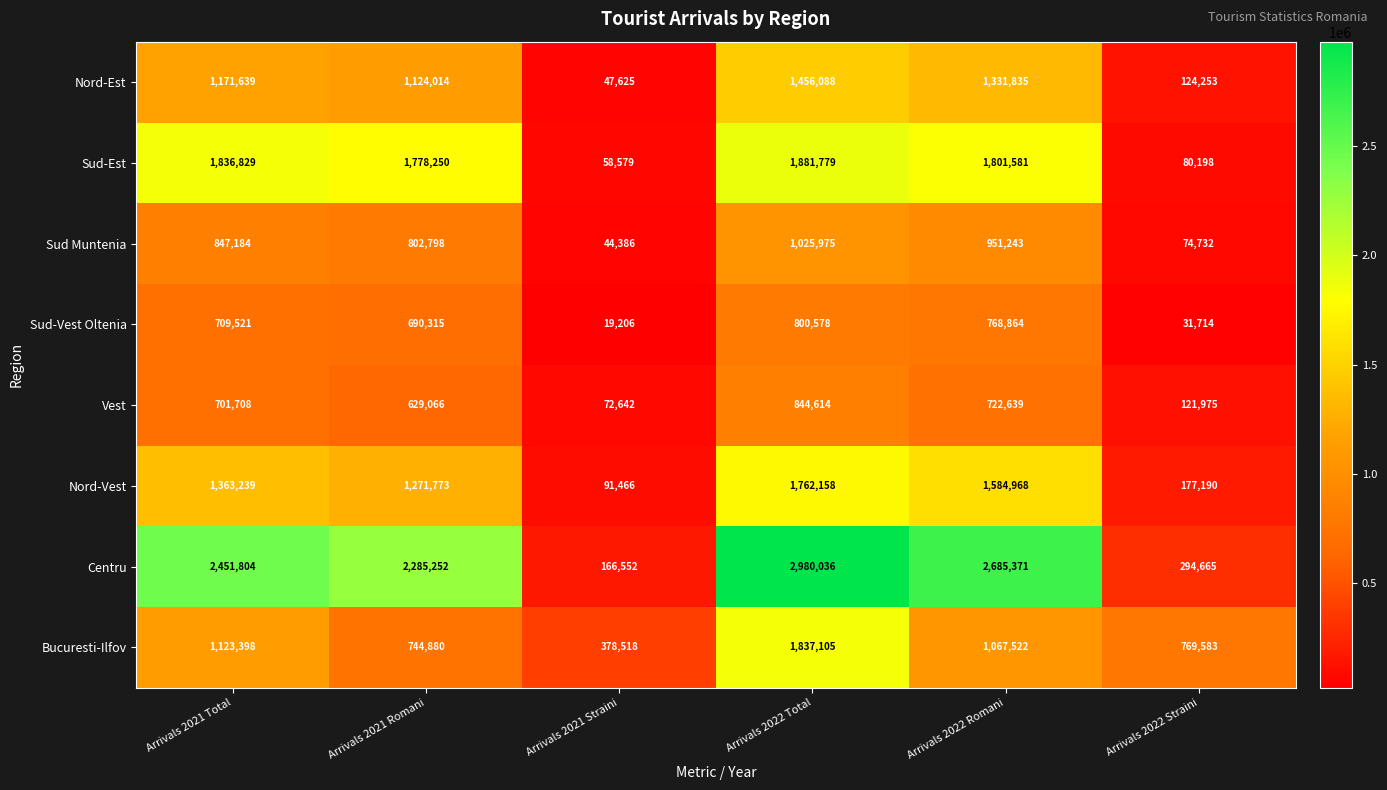

What is the average value of the Nord-Est series?

875909